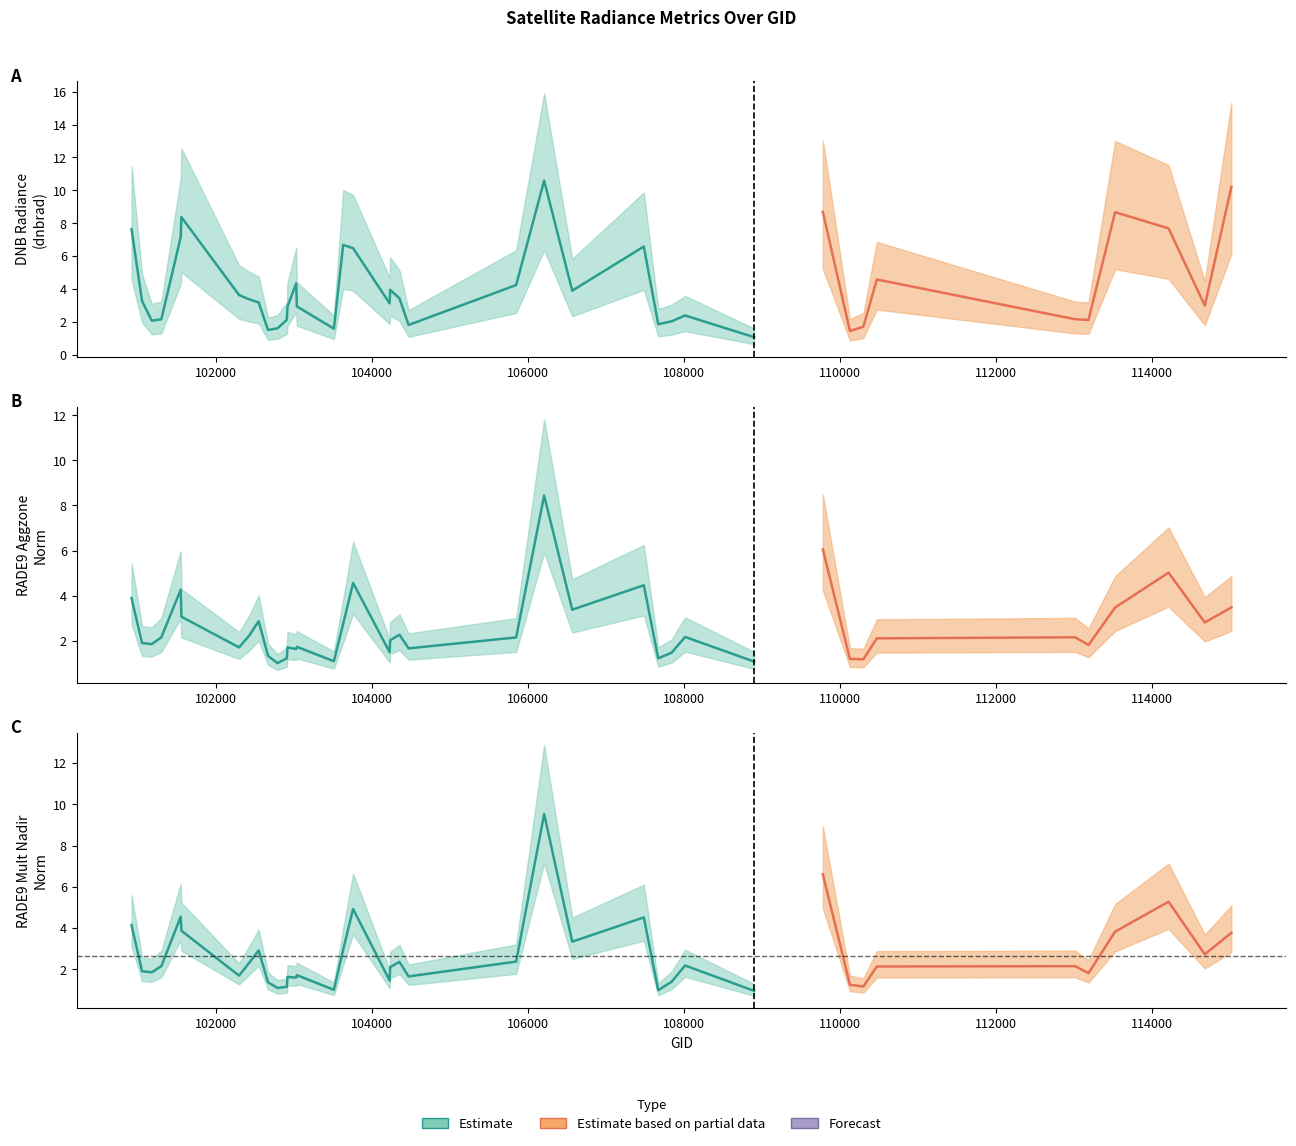

Which series changed the most between 102551 and 104355?

rade9_aggzone_norm